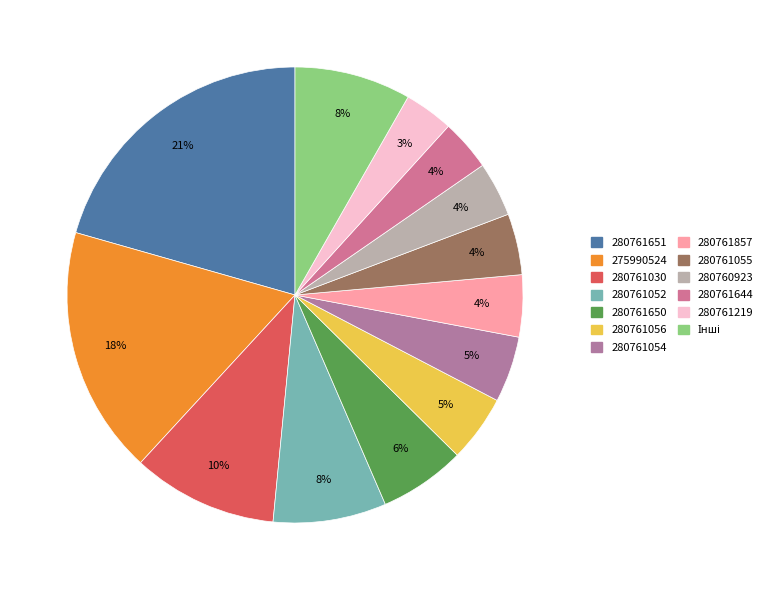

Count the number of slices in the pie.

13